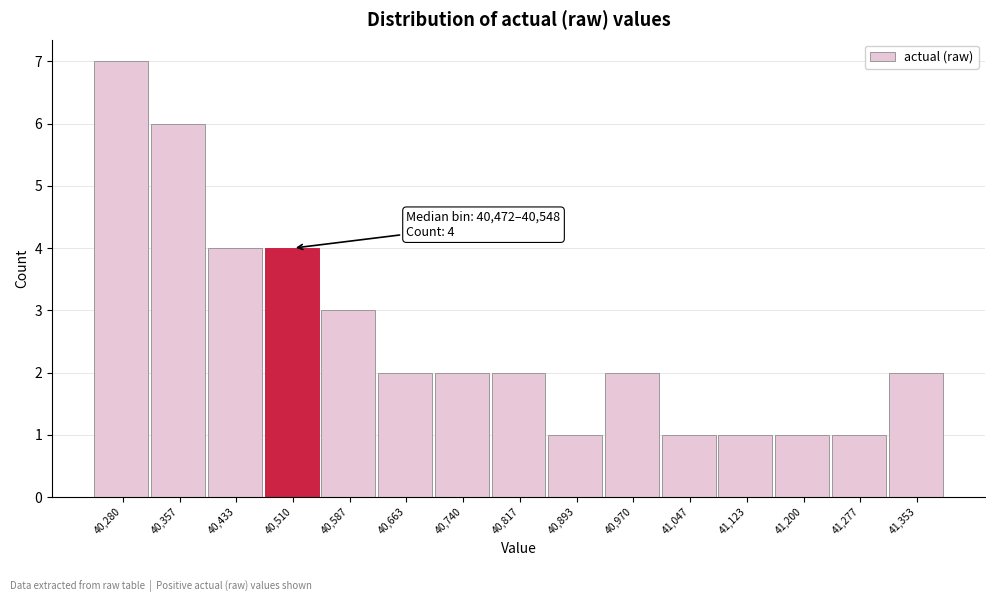

Over which range of the x-axis is the bar tallest?

40240 to 40320